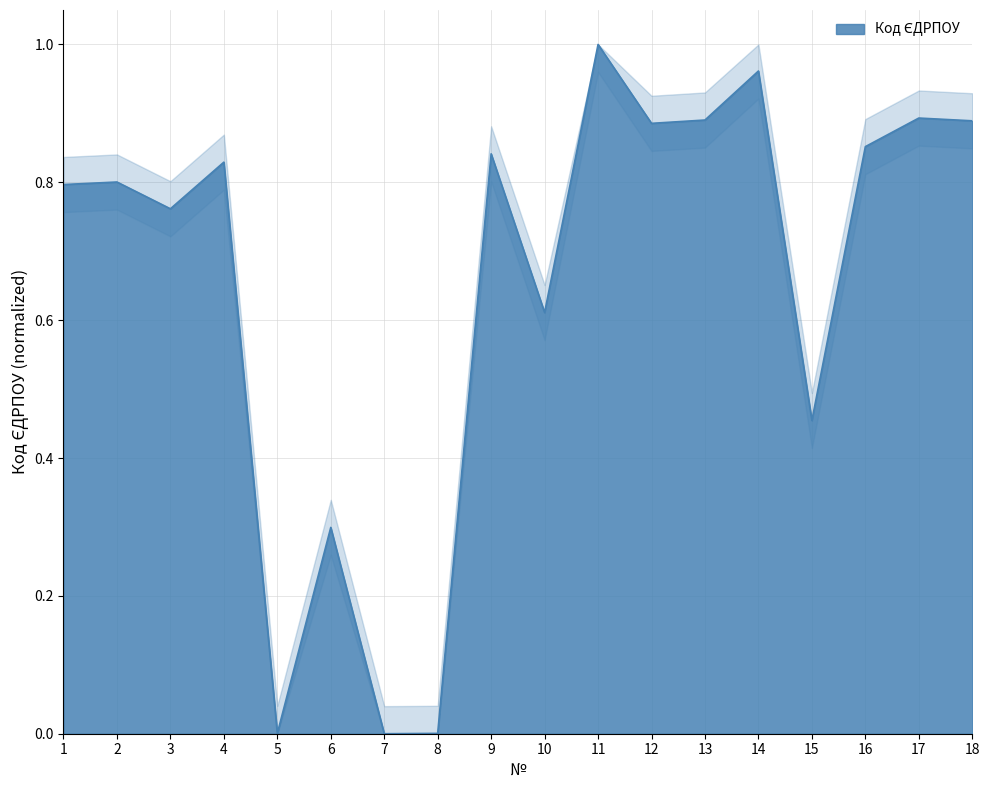

The chart shows a value of 0.8 at 1. True or false?

True